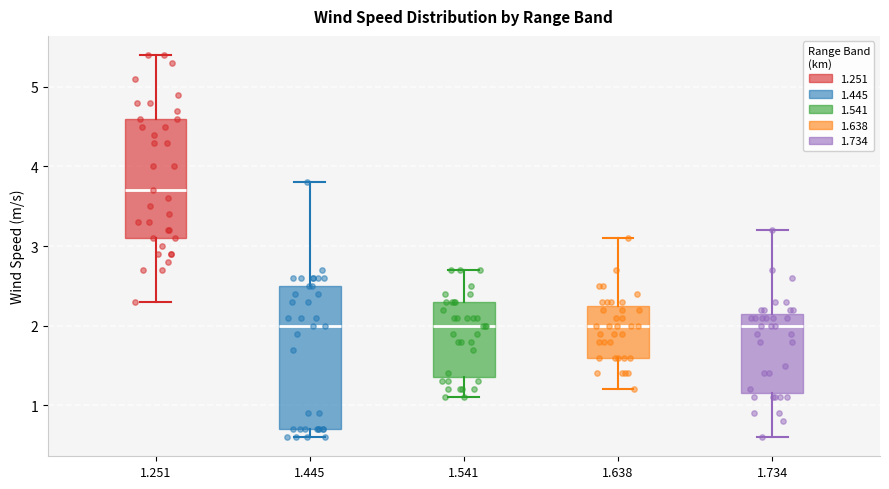

Comparing the boxes themselves (not the whiskers), which one is the tallest?

1.445